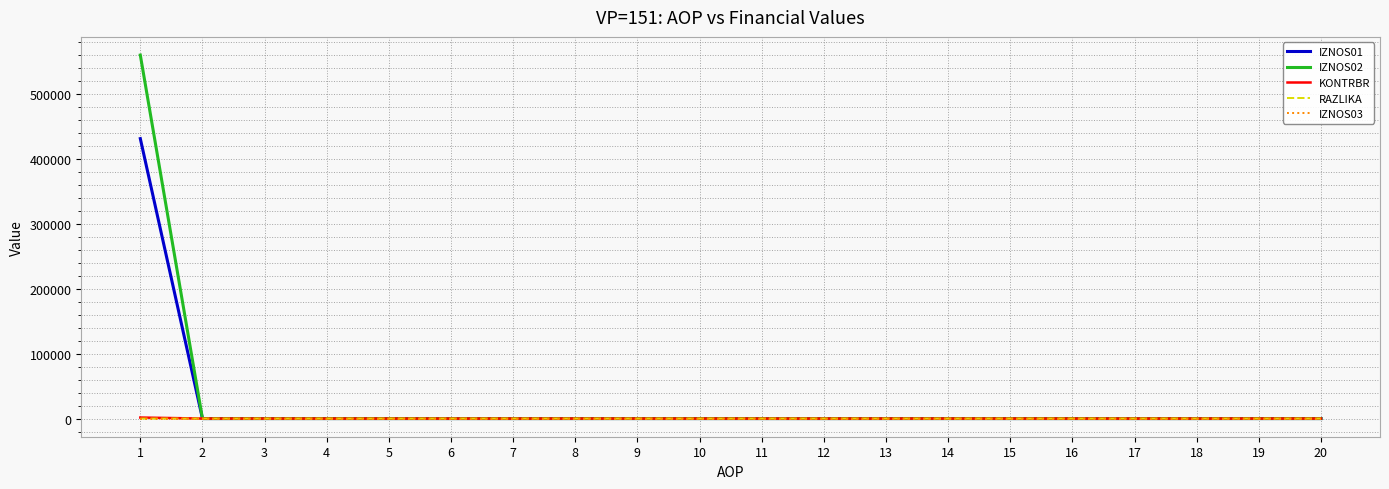

Which label corresponds to the largest value in the chart?

1